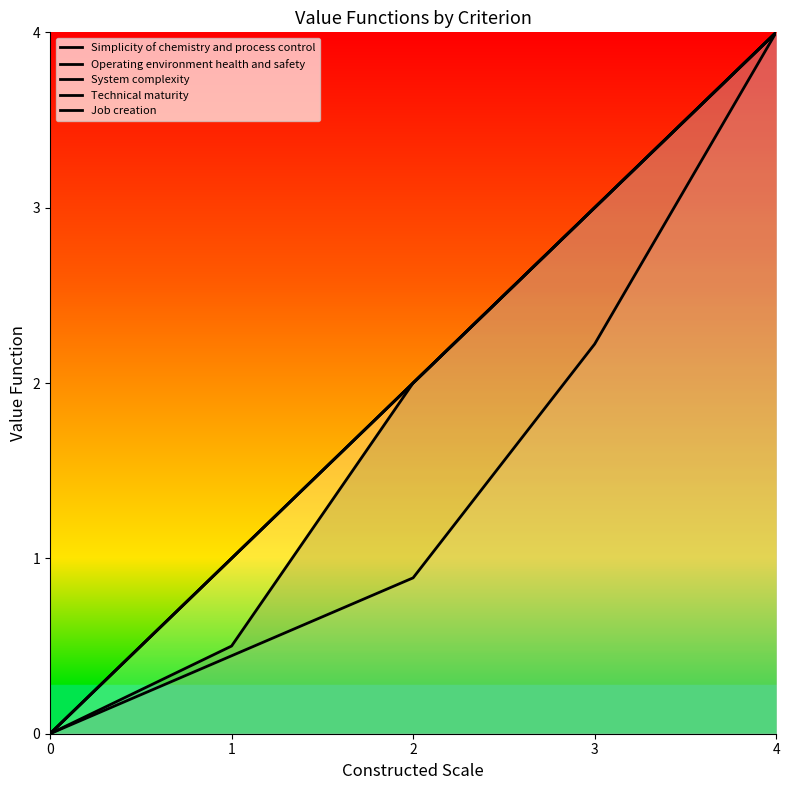

Does the chart display data point markers on the line(s)?

No